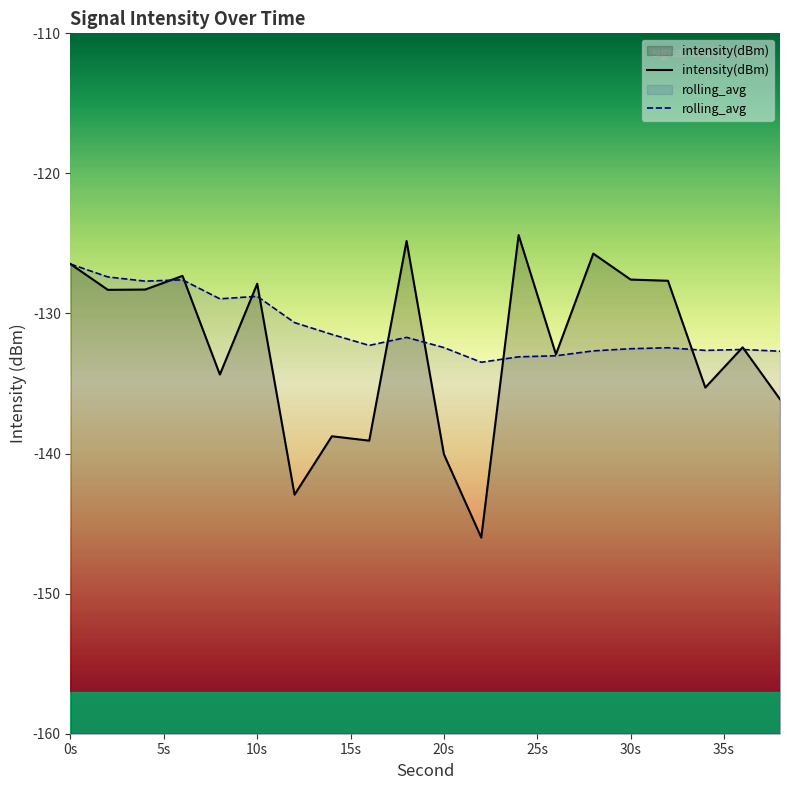

List the series in order of their peak value, highest first.

intensity(dBm), rolling_avg